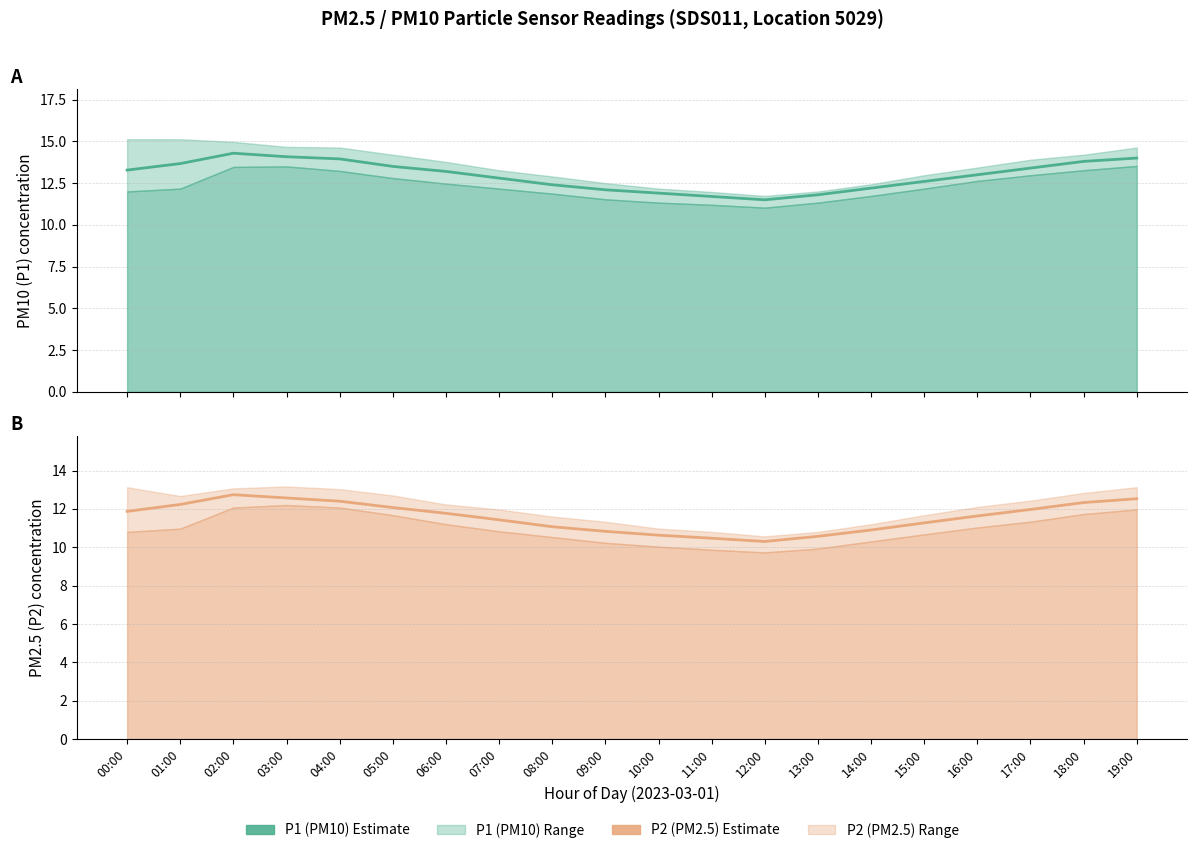

Which has a higher value, 06:00 or 02:00?

02:00